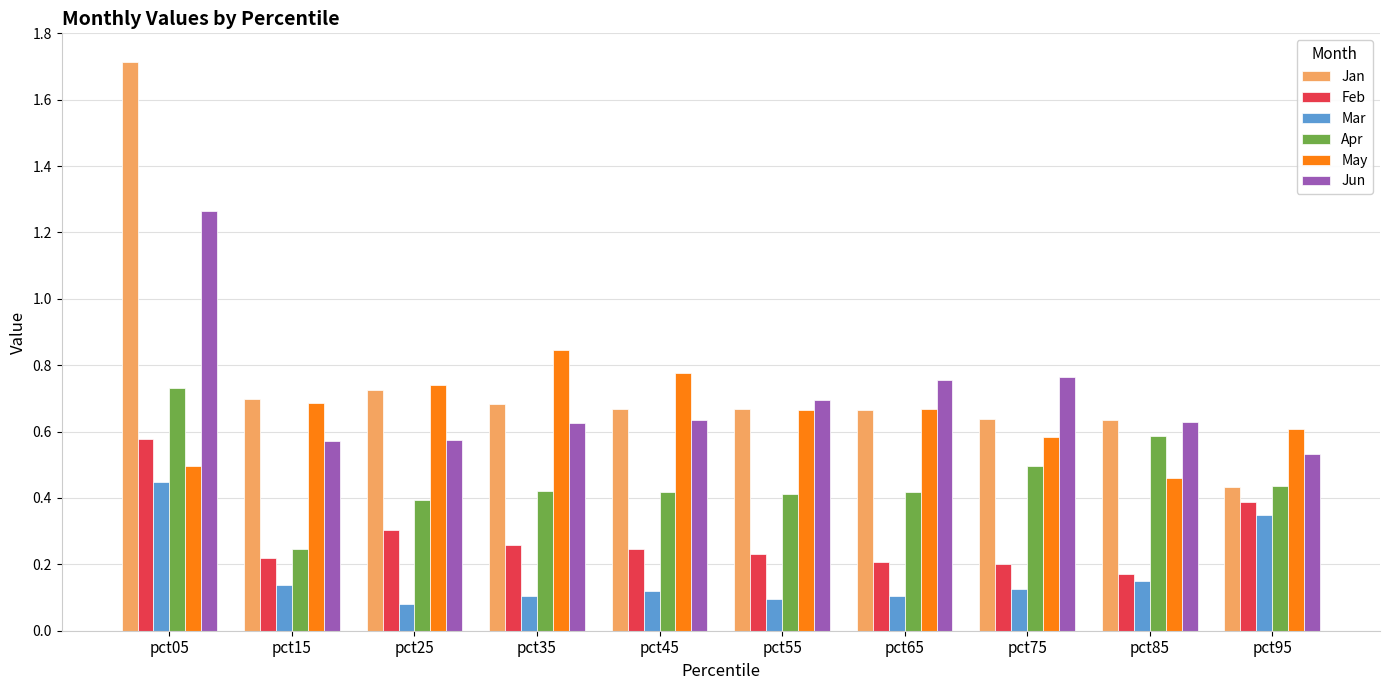

Rank the series at pct05 from lowest to highest value.

Mar, May, Feb, Apr, Jun, Jan